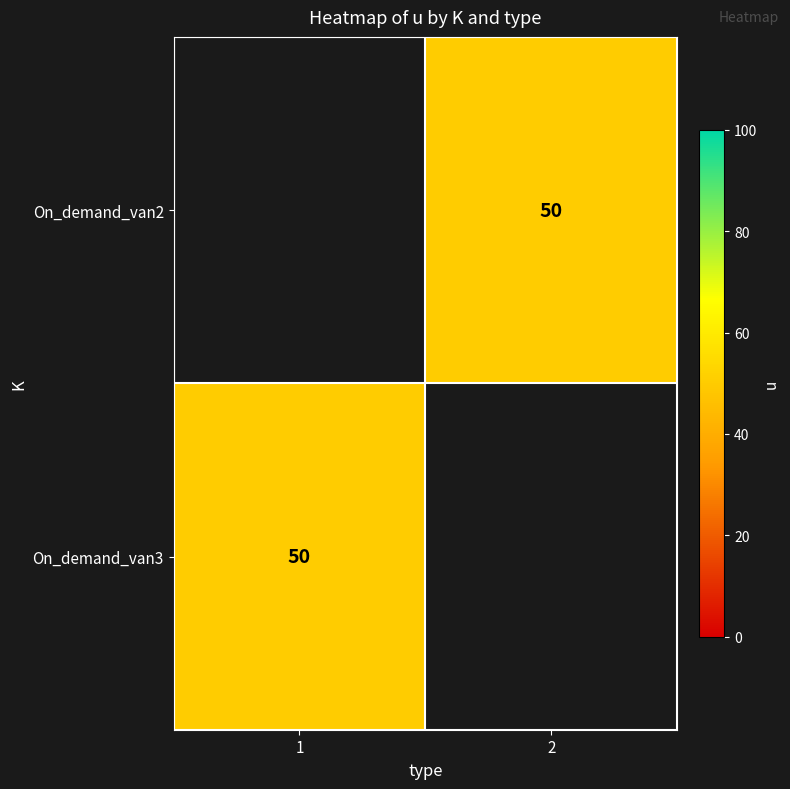

Rank the series by their average value, from lowest to highest.

On_demand_van2, On_demand_van3